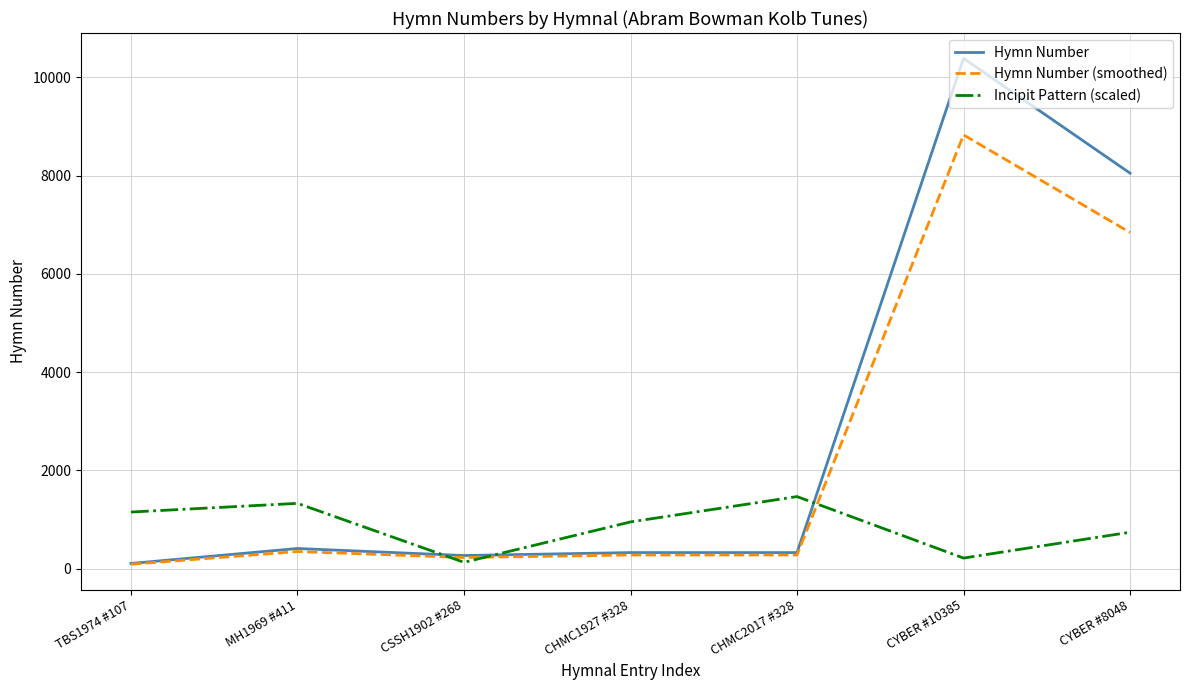

List the series in order of their overall mean, lowest first.

Incipit Pattern (scaled), Hymn Number (smoothed), Hymn Number